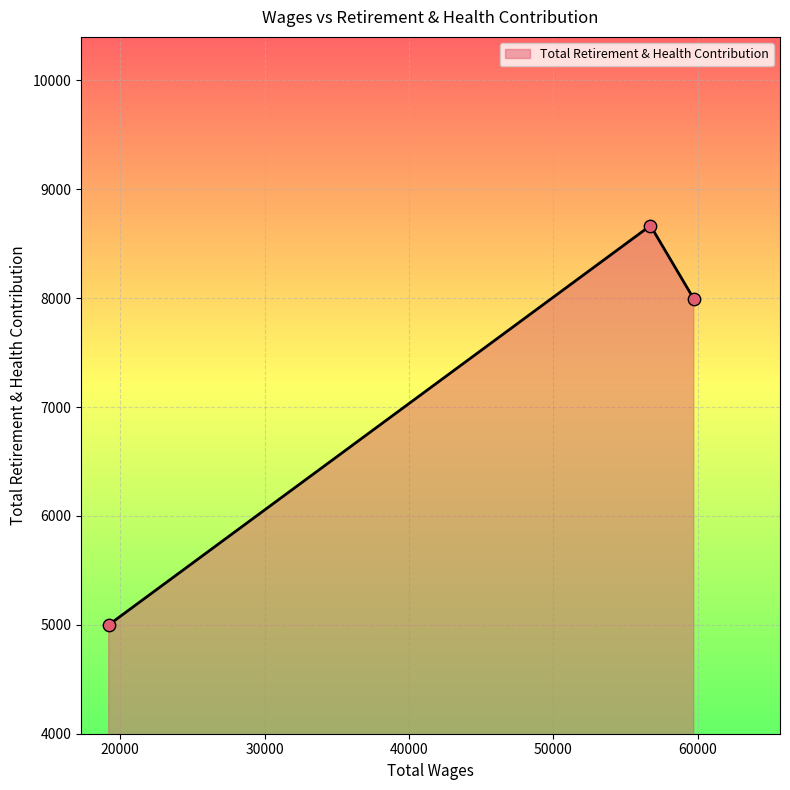

What is the average value?

7220